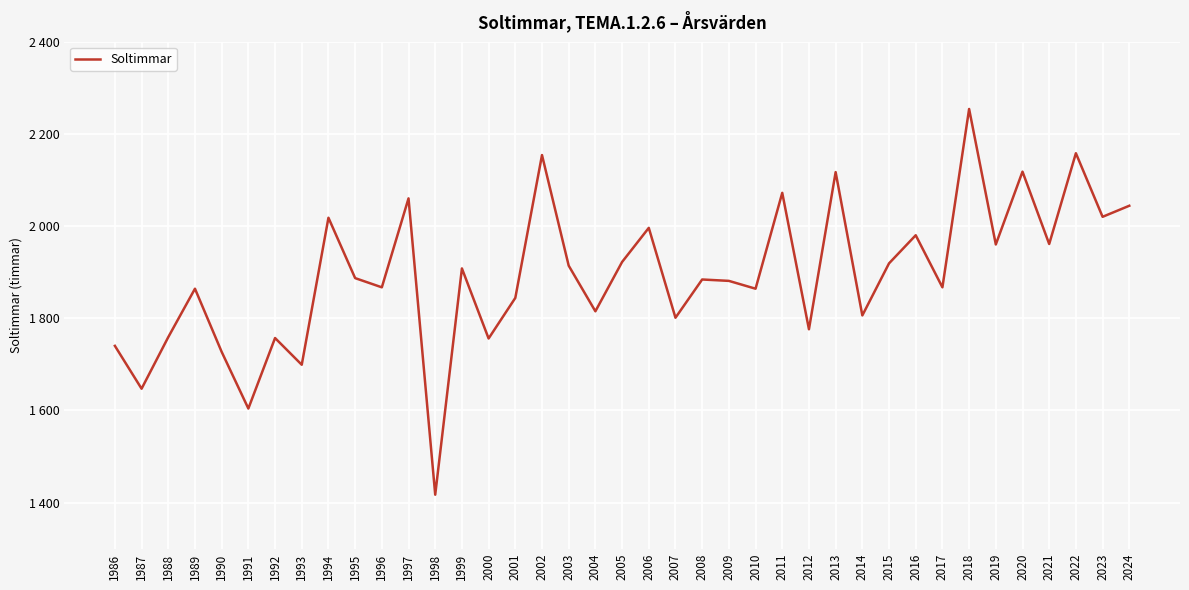

Does the chart display data point markers on the line(s)?

No